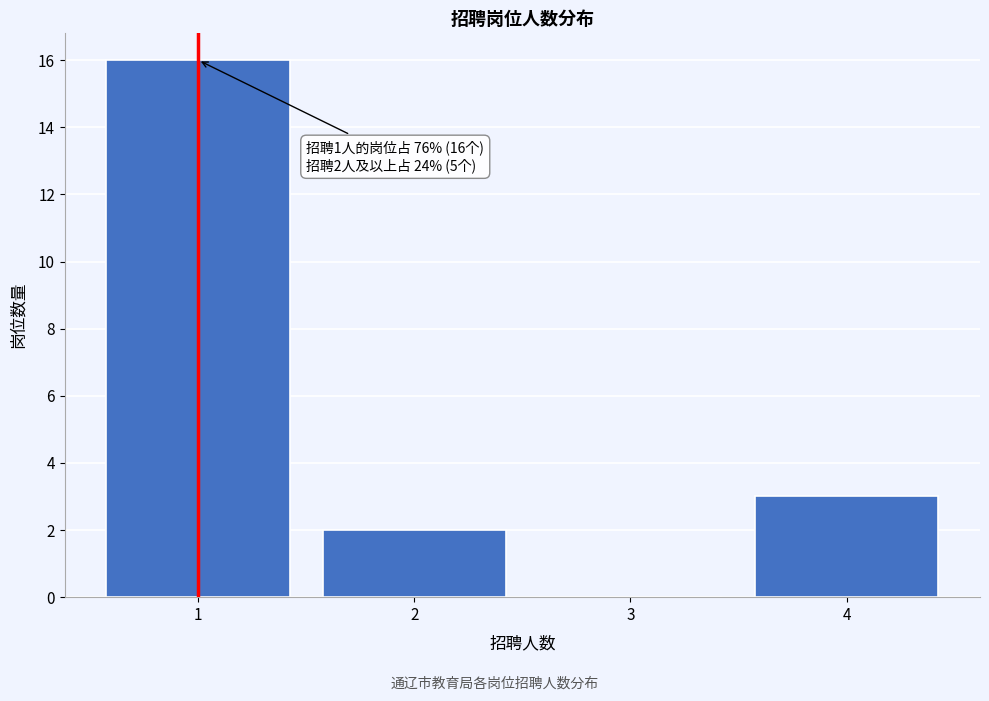

Reading left to right, what are all the values shown in this chart?

1=16	2=2	3=0	4=3